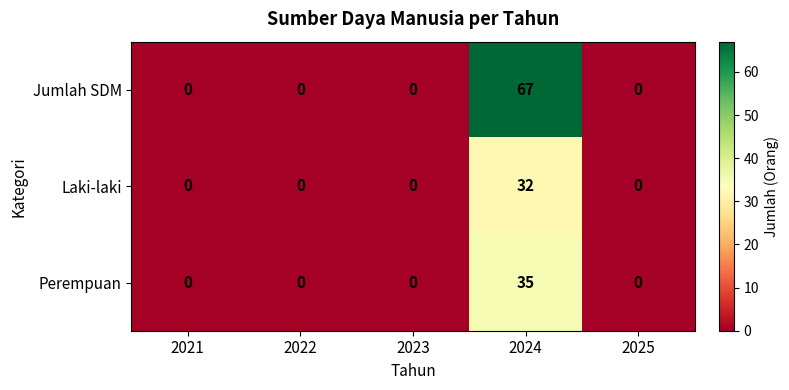

Reading left to right, list all the values displayed in this chart.

Jumlah SDM: 0	0	0	67	0
Laki-laki: 0	0	0	32	0
Perempuan: 0	0	0	35	0